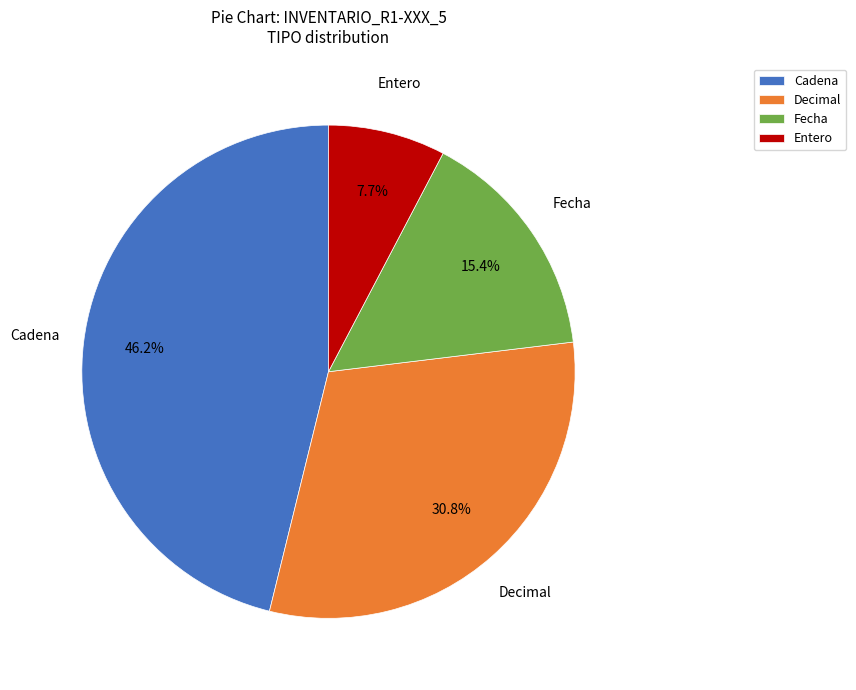

Is there any slice that represents more than half of the pie?

No